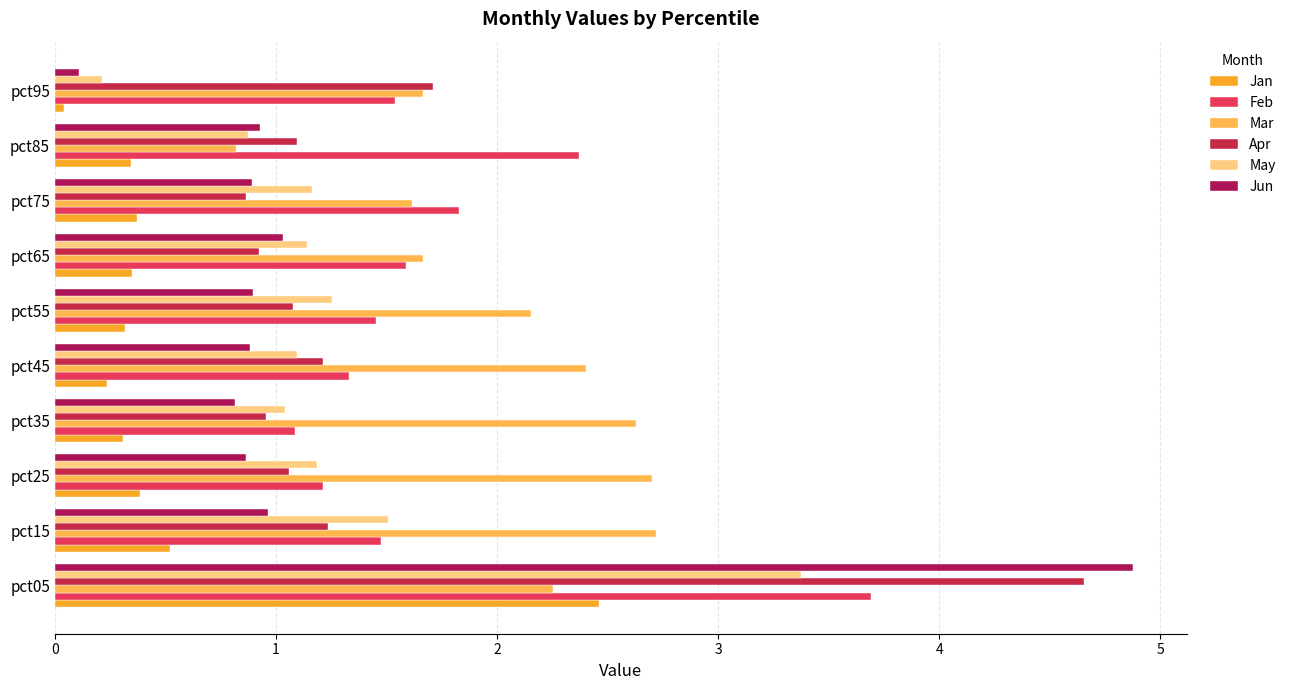

List the series in order of their peak value, lowest first.

Jan, Mar, May, Feb, Apr, Jun